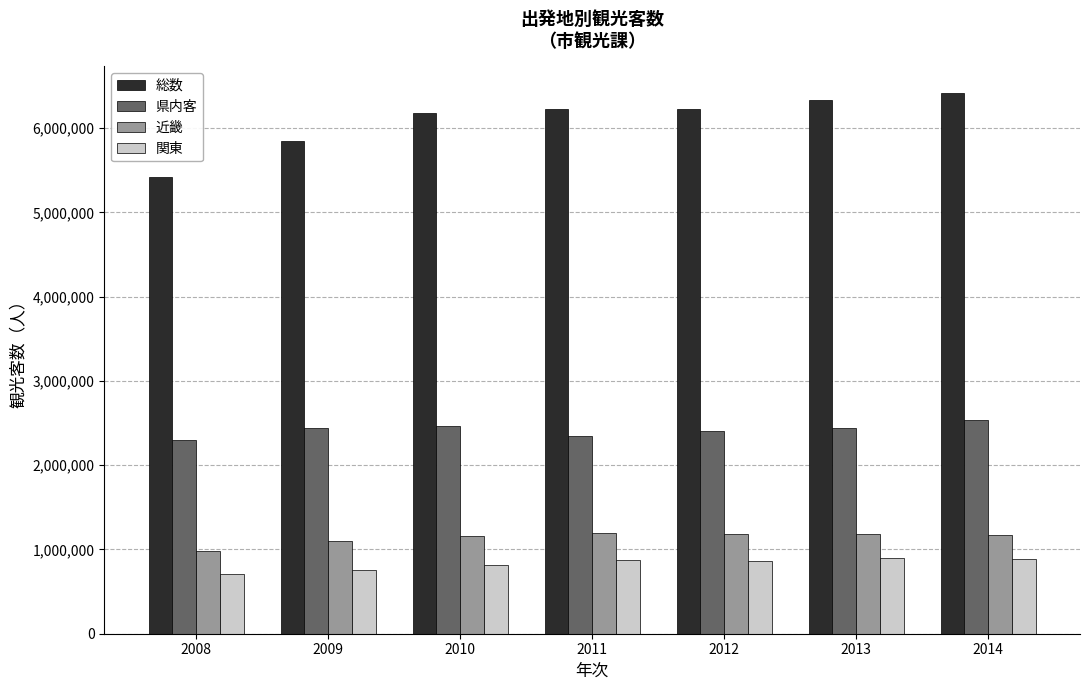

Is the value of 近畿 at 2010 greater than the value of 県内客 at 2011?

No